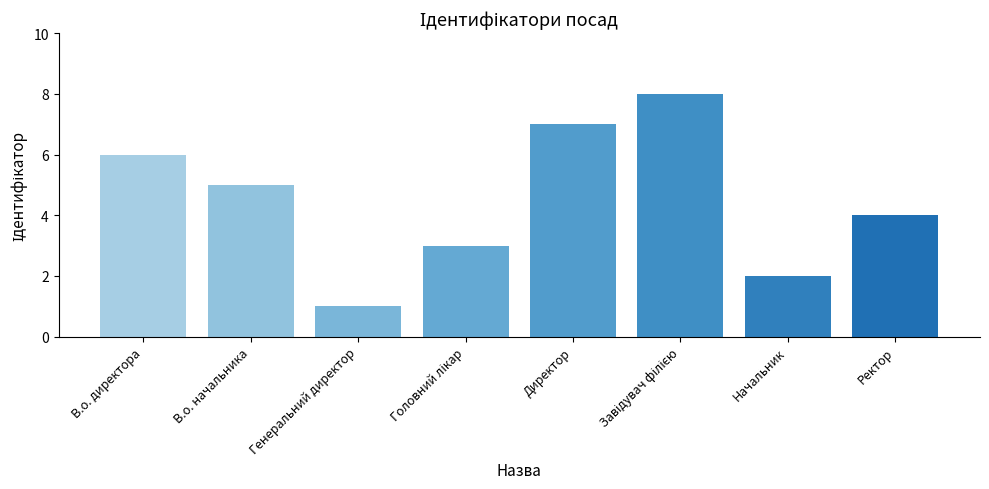

Reading left to right, extract all data points from this chart.

6	5	1	3	7	8	2	4